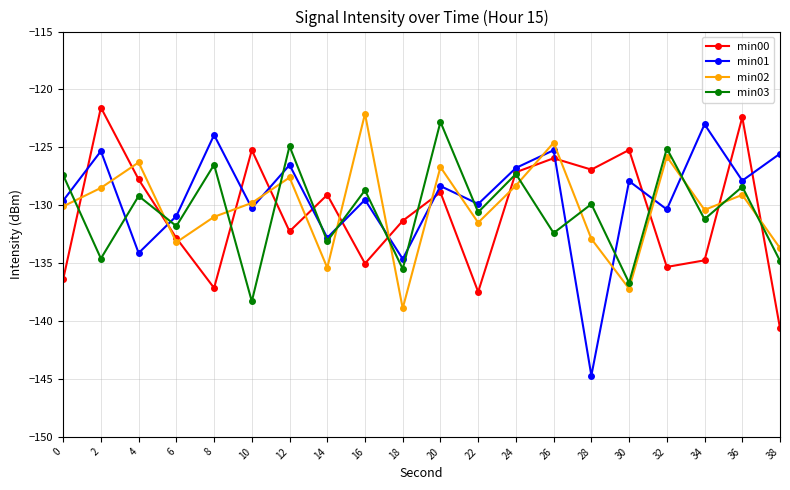

Which series has the largest total across all categories?

min01